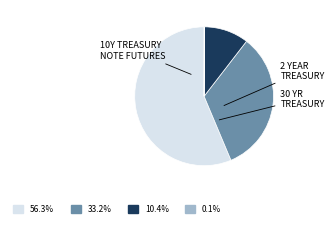

Is there any slice that represents more than half of the pie?

Yes